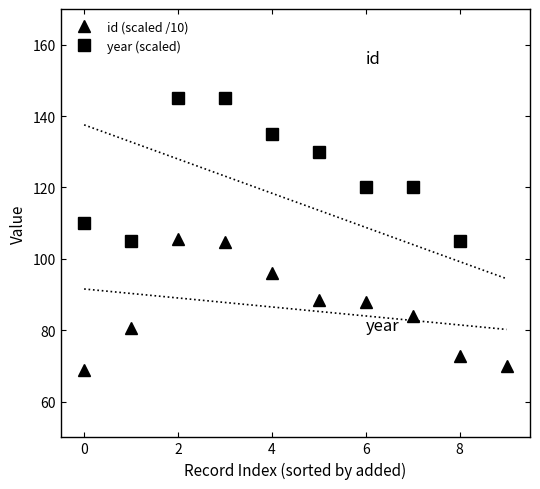

Where does the id (scaled /10) series first go above 88?

2